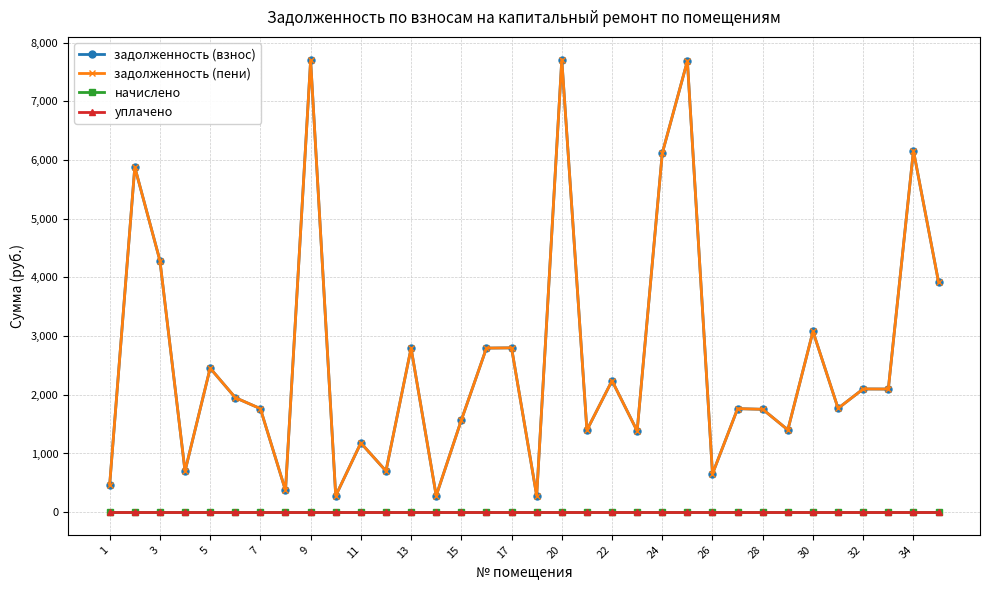

Rank the series by their maximum value, from highest to lowest.

задолженность (взнос), задолженность (пени), начислено, уплачено